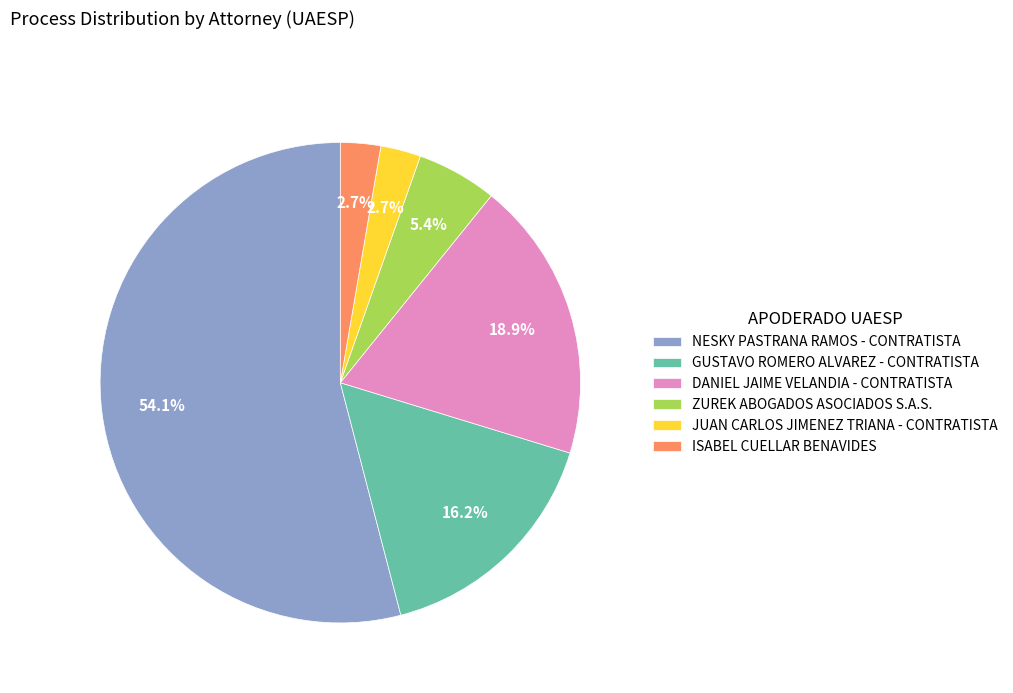

To the nearest percent, what portion does GUSTAVO ROMERO ALVAREZ - CONTRATISTA represent?

16%